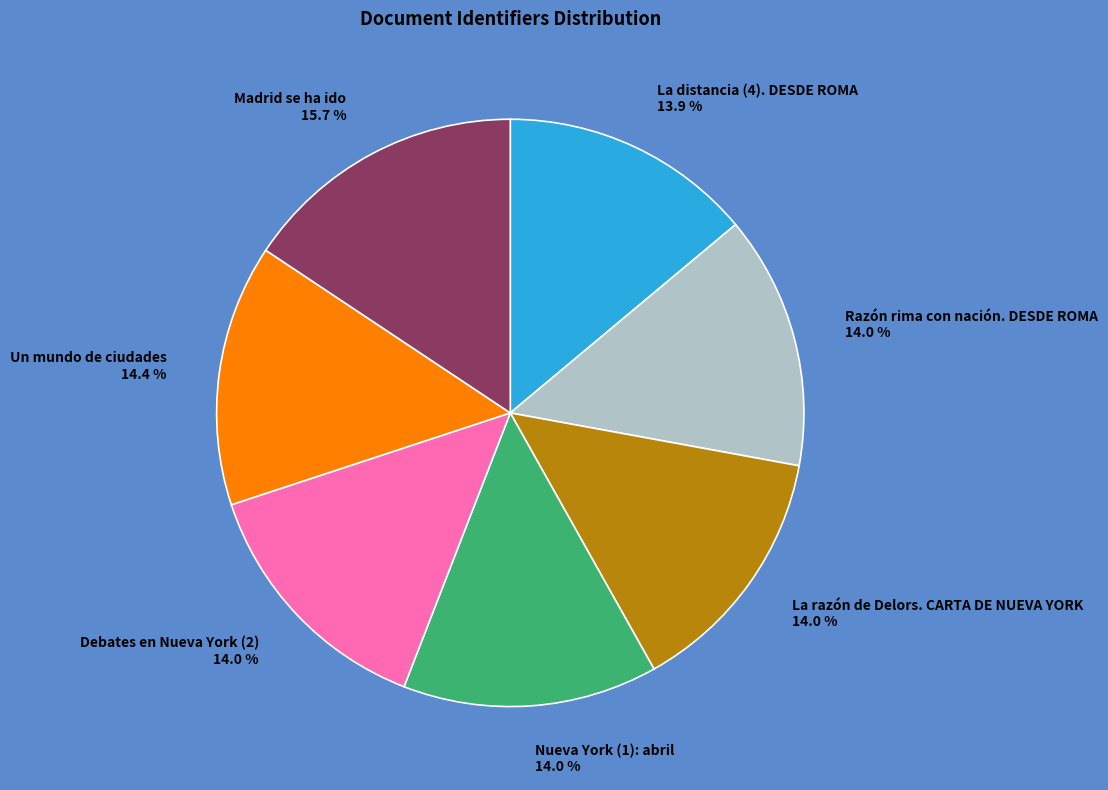

Which has a higher value, Un mundo de ciudades or Madrid se ha ido?

Madrid se ha ido